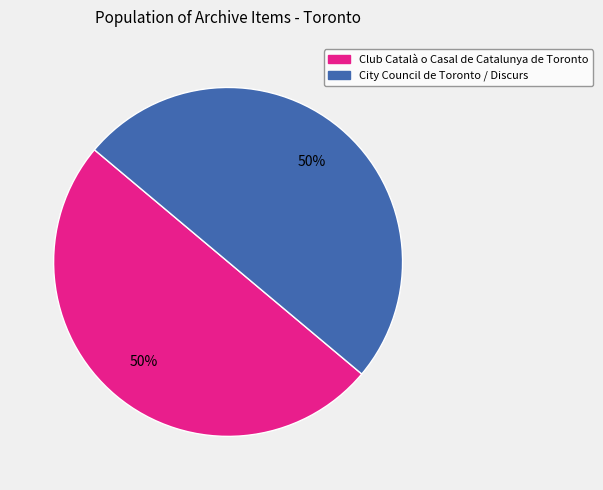

To the nearest percent, what percentage of the pie is Club Català o Casal de Catalunya de Toronto?

50%